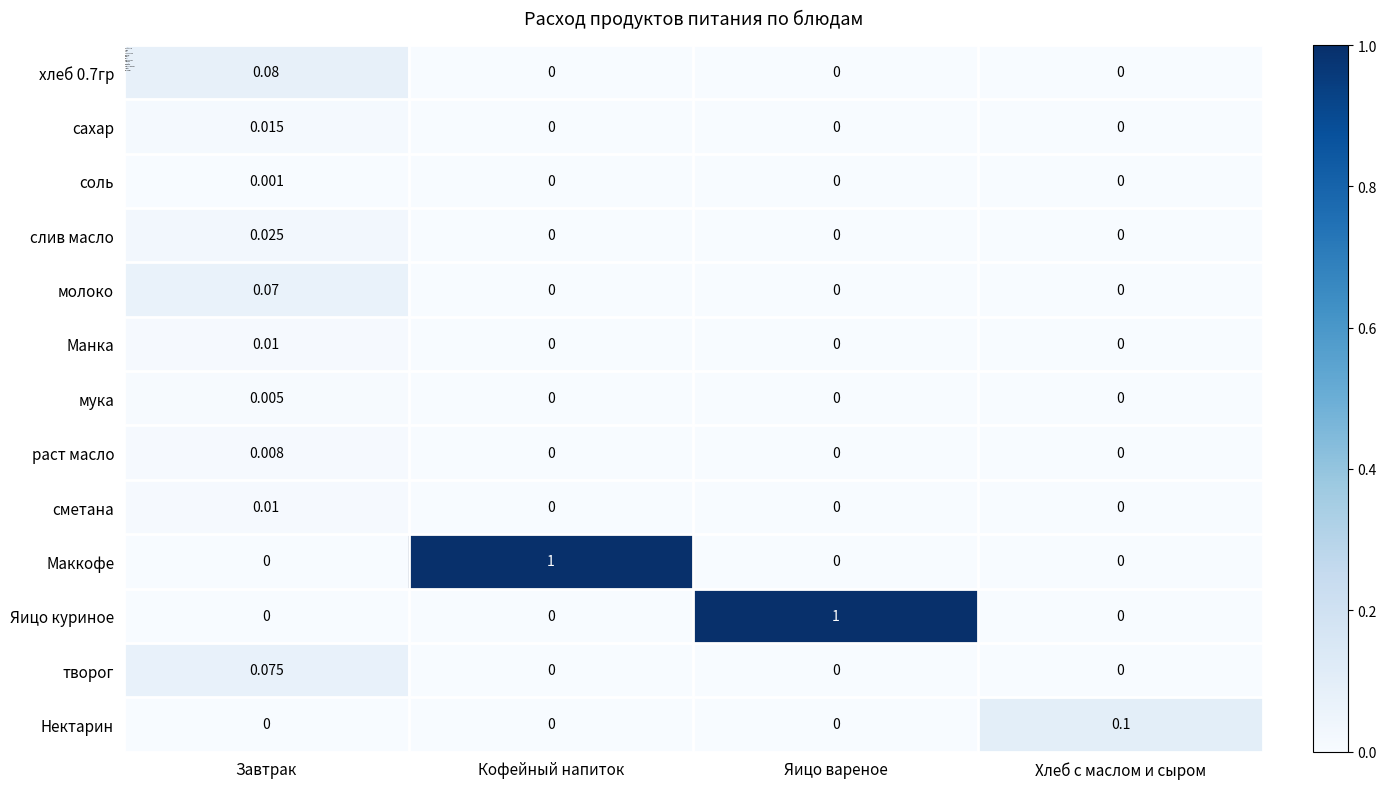

Is the value of слив масло at Завтрак greater than the value of хлеб 0.7гр at Завтрак?

No